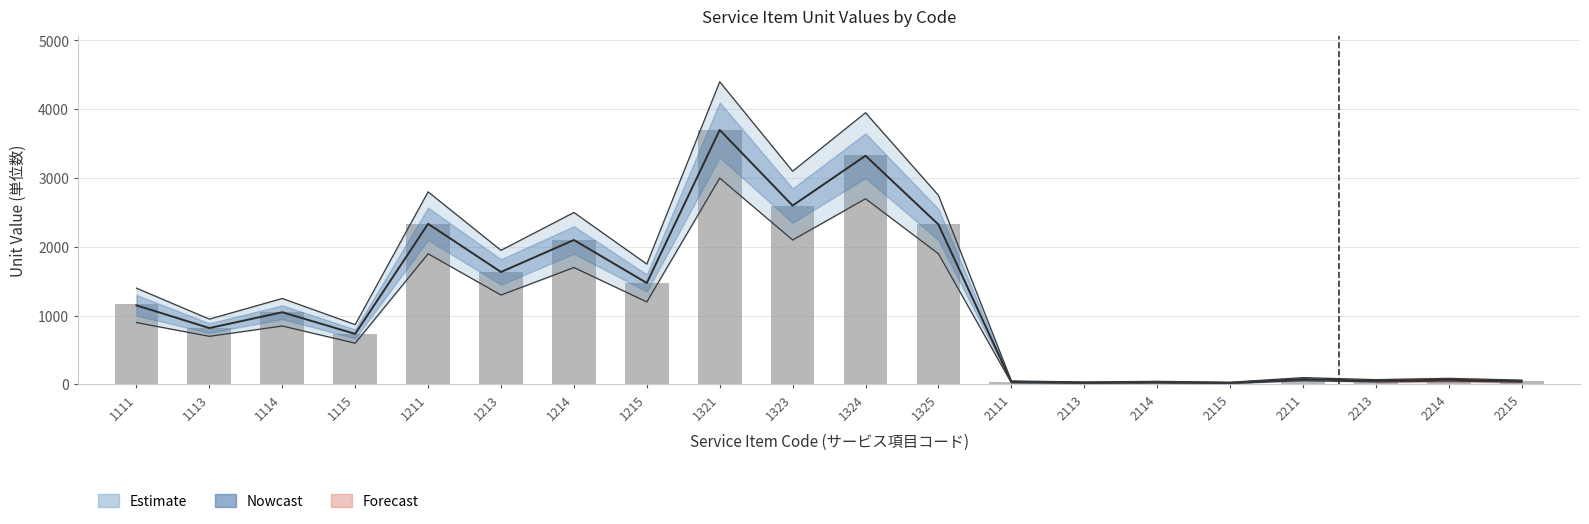

The chart shows a value of 1635 at 1213. True or false?

True